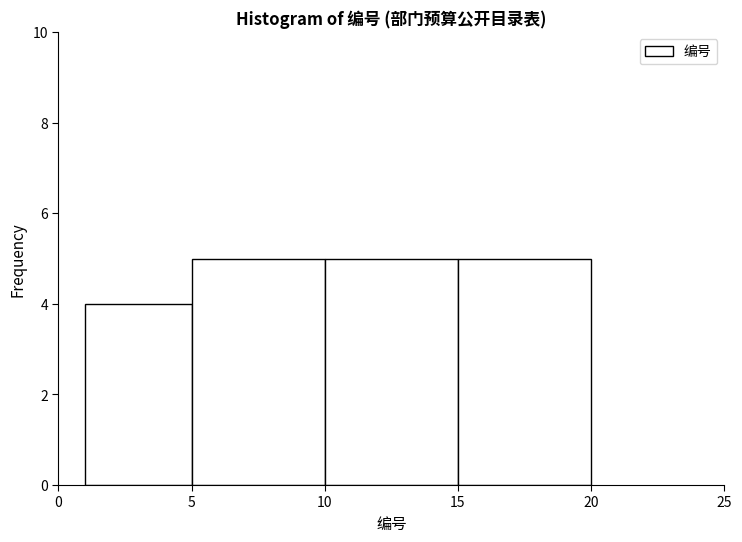

Reading left to right, transcribe this chart: for each bar, give the range it covers on the x-axis and its height. The values are not printed on the chart, so give them approximately, as read against the axis.

1 to 5: 4
5 to 10: 5
10 to 15: 5
15 to 20: 5